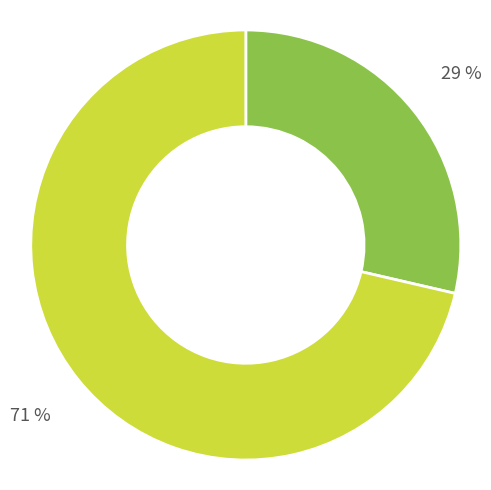

Count the number of slices in the pie.

2